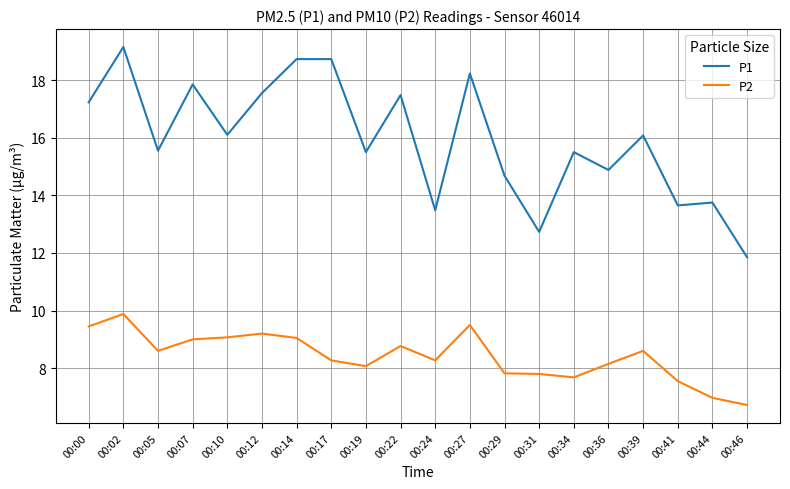

Read the P1 value at 00:41.

13.7